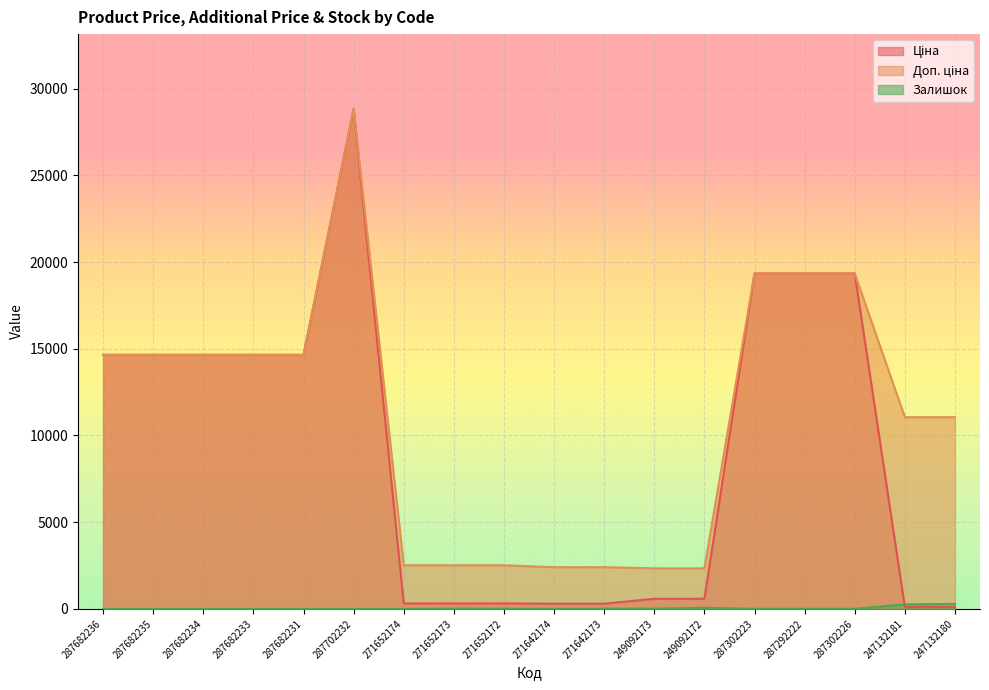

Reading left to right, transcribe all the data shown in this chart.

Ціна: 287682236=14649.6	287682235=14649.6	287682234=14649.6	287682233=14649.6	287682231=14649.6	287702232=28821.8	271652174=314.7	271652173=314.7	271652172=314.7	271642174=300.6	271642173=300.6	249092173=584.9	249092172=584.9	287302223=19343.1	287292222=19343.1	287302226=19343.1	247132181=110.5	247132180=110.5
Доп. ціна: 287682236=14649.6	287682235=14649.6	287682234=14649.6	287682233=14649.6	287682231=14649.6	287702232=28821.8	271652174=2517.5	271652173=2517.5	271652172=2517.5	271642174=2405.2	271642173=2405.2	249092173=2339.7	249092172=2339.7	287302223=19343.1	287292222=19343.1	287302226=19343.1	247132181=11055.0	247132180=11055.0
Залишок: 287682236=0.0	287682235=0.0	287682234=0.0	287682233=0.0	287682231=1.0	287702232=1.0	271652174=0.0	271652173=14.0	271652172=9.0	271642174=0.0	271642173=11.0	249092173=14.0	249092172=62.0	287302223=8.0	287292222=3.0	287302226=7.0	247132181=260.0	247132180=290.0